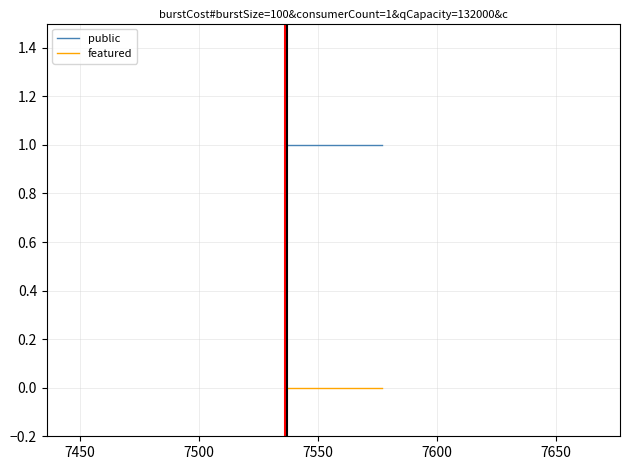

Which series has the largest total across all categories?

public